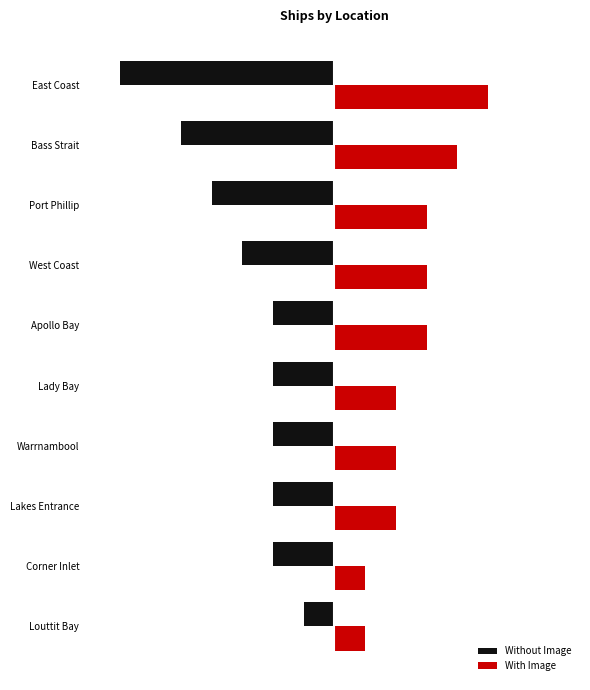

What are all the series names shown in the legend?

Without Image, With Image